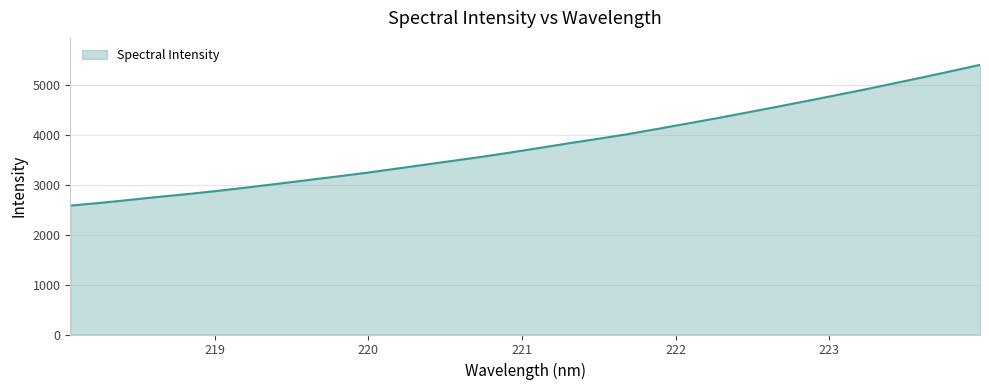

What is the difference between the maximum and minimum values?

2818.0